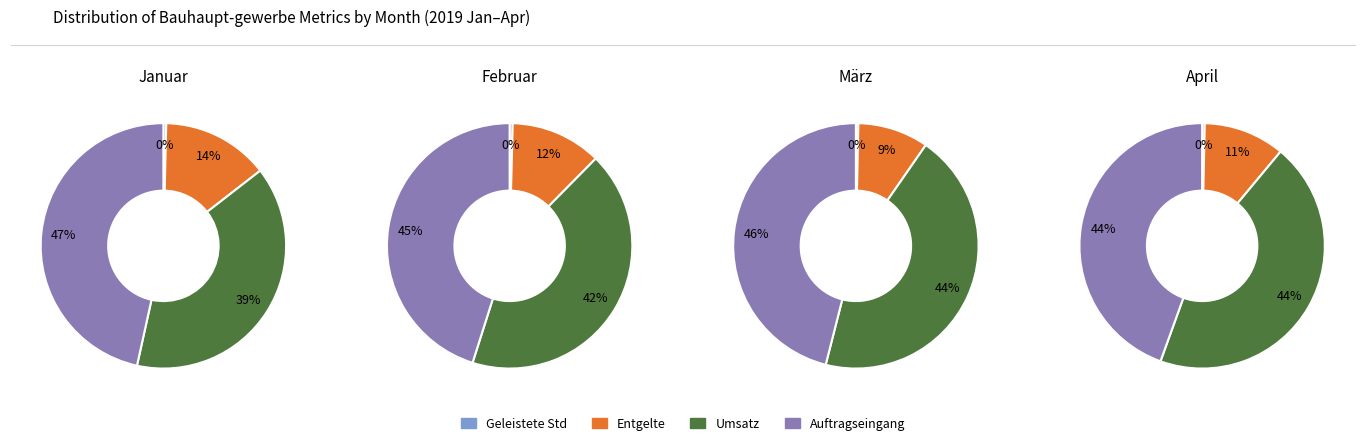

Is there any slice that represents more than half of the pie?

No